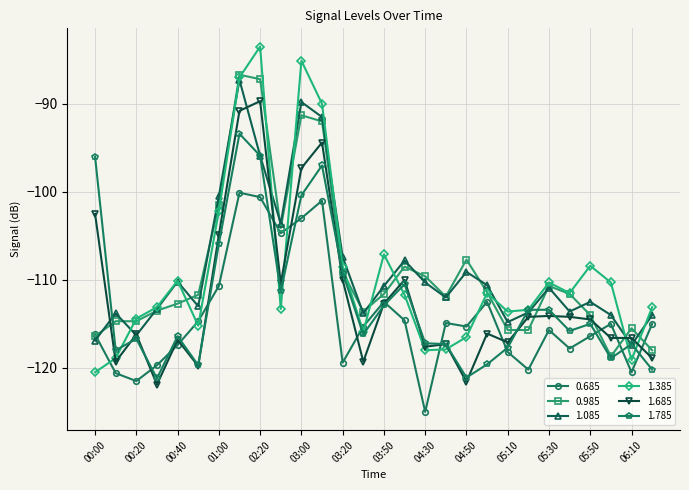

True or false: 0.985 and 1.785 intersect in this chart.

True